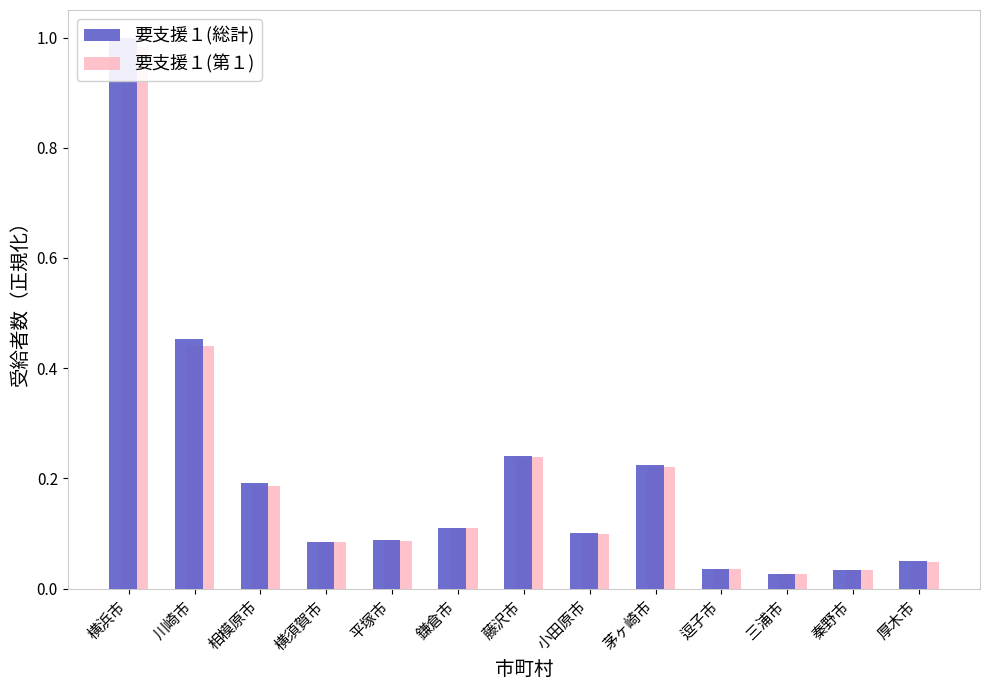

What is the label of the 12th bar from the right?

川崎市